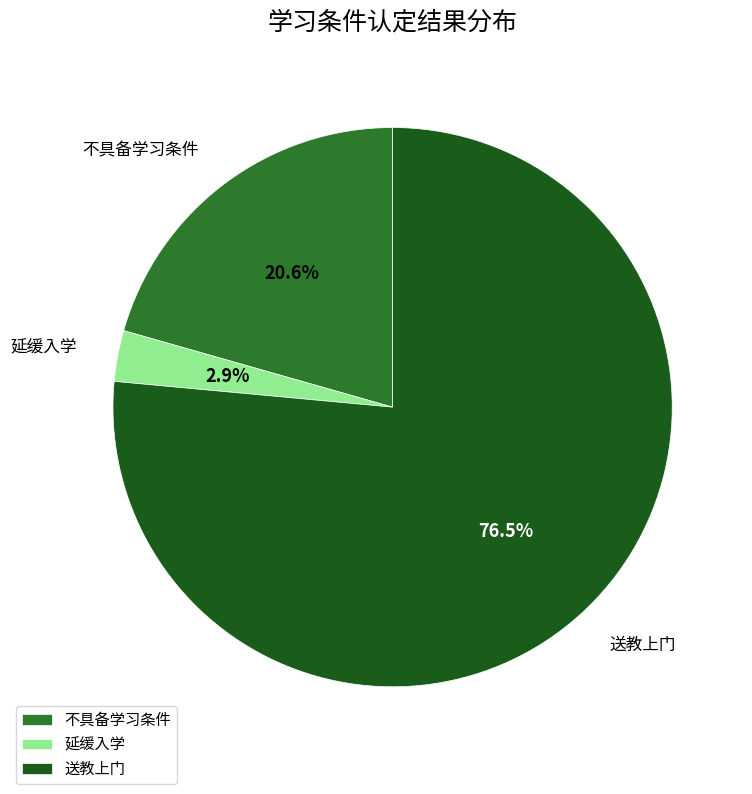

What percentage is NOT represented by 不具备学习条件?

79.4%